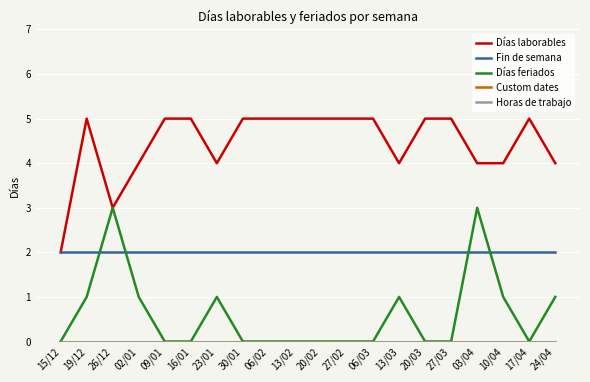

True or false: Fin de semana and Días laborables cross at least once.

False